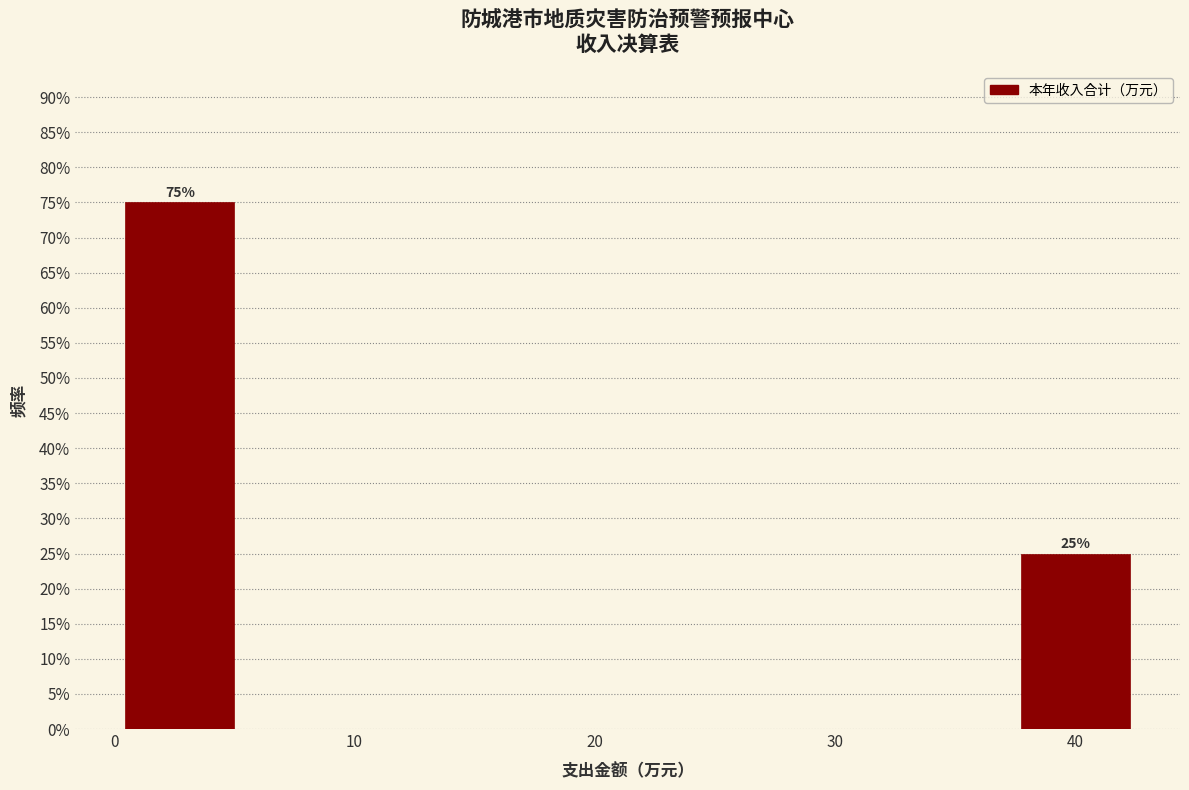

Which range on the x-axis has the tallest bar?

0 to 5